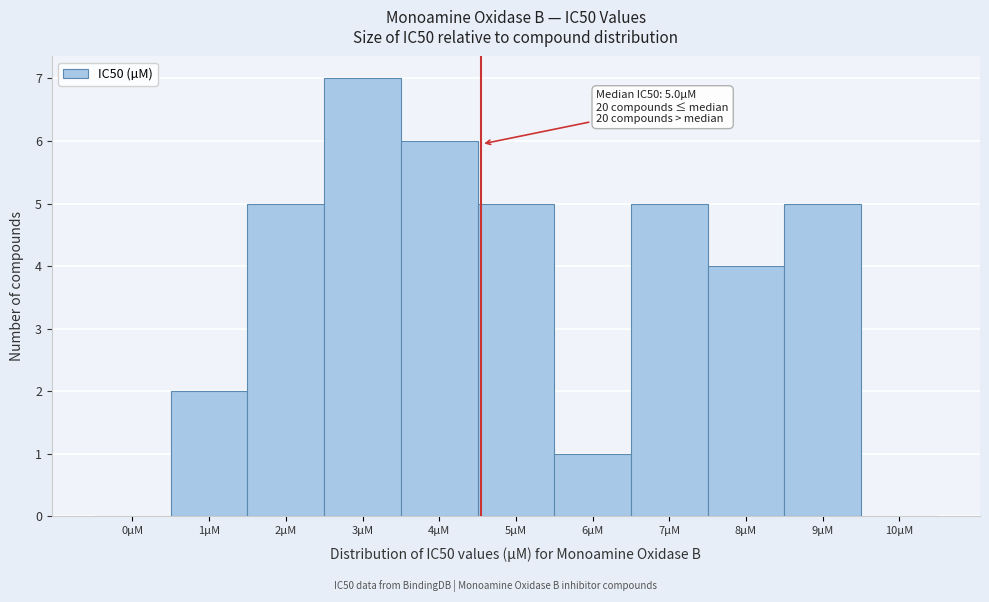

Reading right to left, what are all the values shown in this chart?

10µM=0	9µM=5	8µM=4	7µM=5	6µM=1	5µM=5	4µM=6	3µM=7	2µM=5	1µM=2	0µM=0